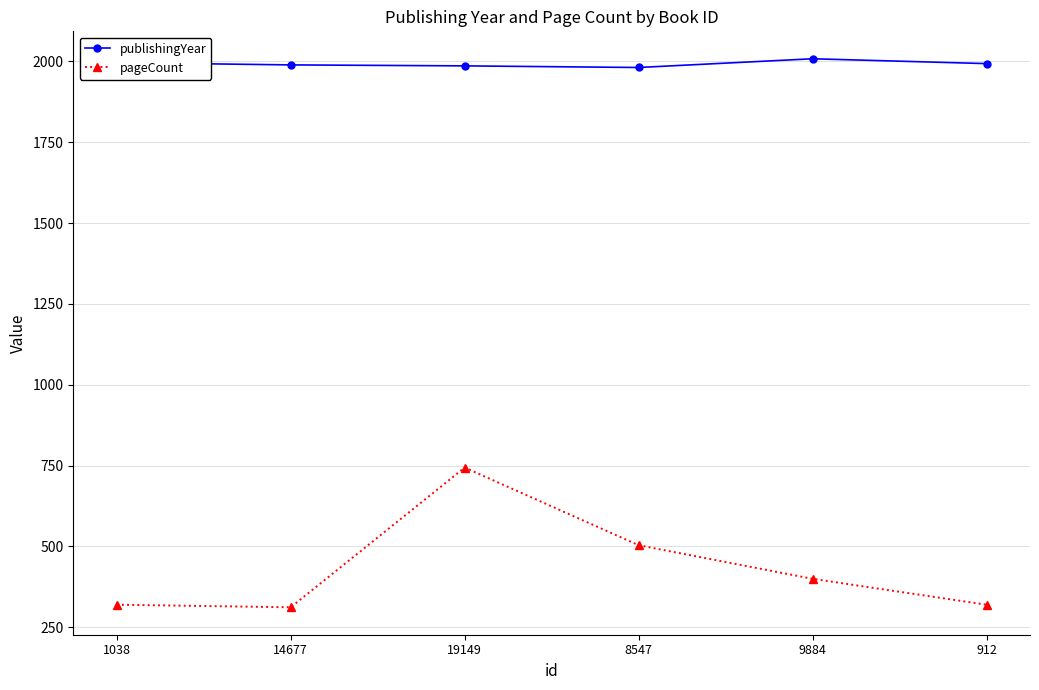

Rank the series at 8547 from lowest to highest value.

pageCount, publishingYear